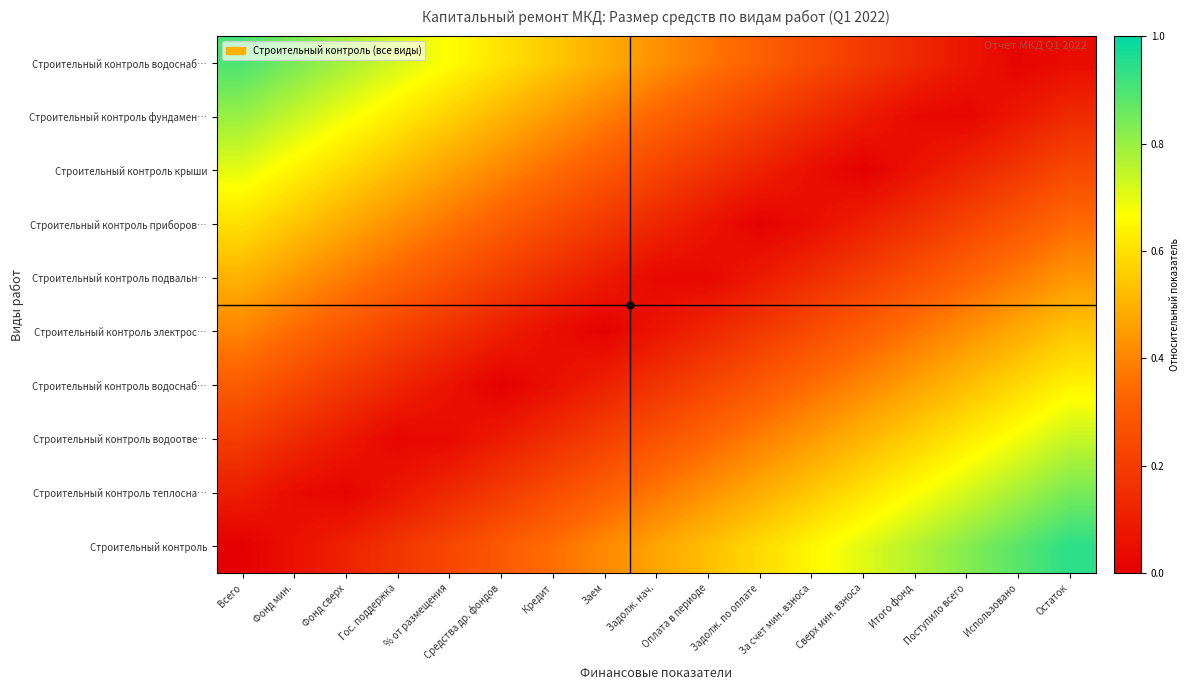

At which category is the sum across all series the highest?

Остаток